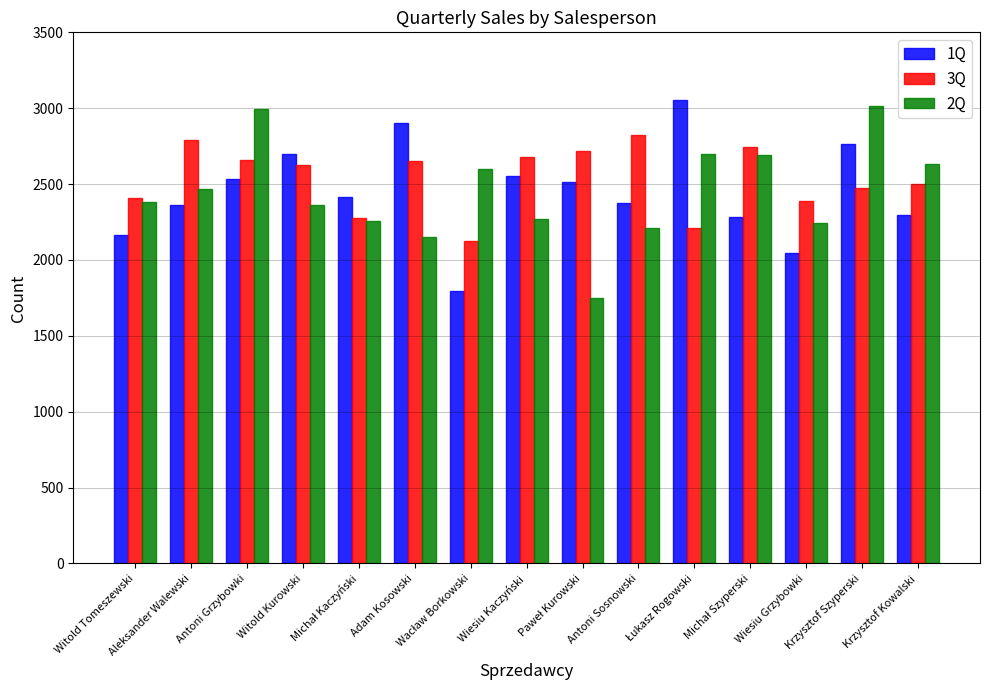

What is the greatest value displayed?

3056.7